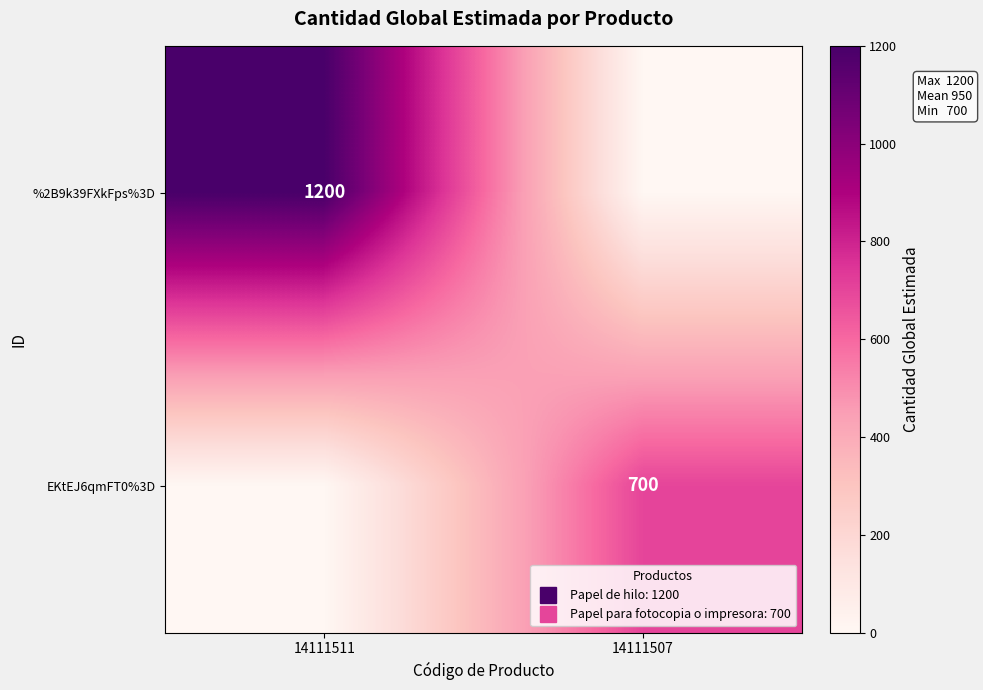

What value does the EKtEJ6qmFT0%3D series have at 14111507, to the nearest 50?

700